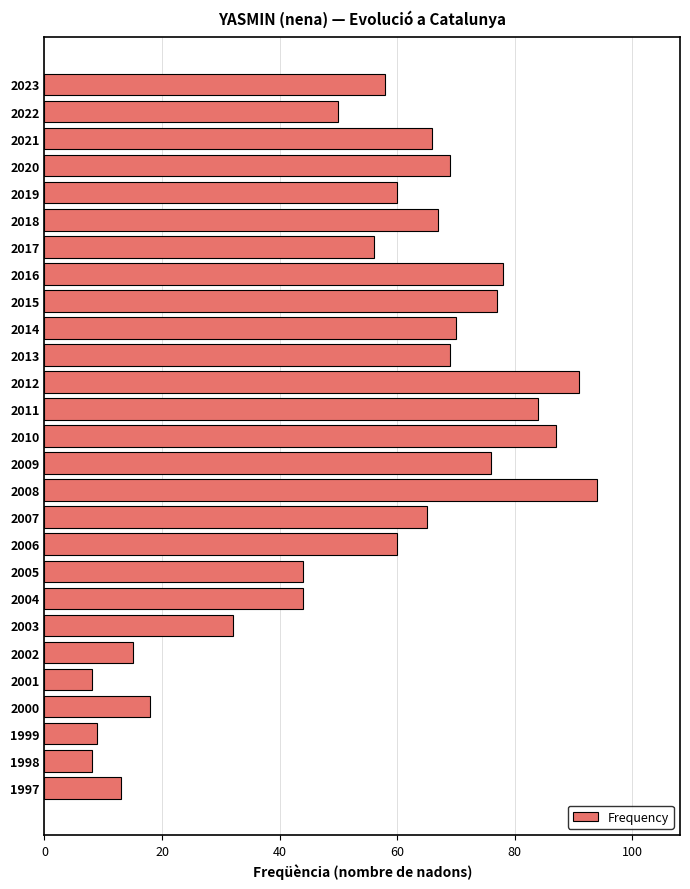

Which category has the highest value across all series?

2008